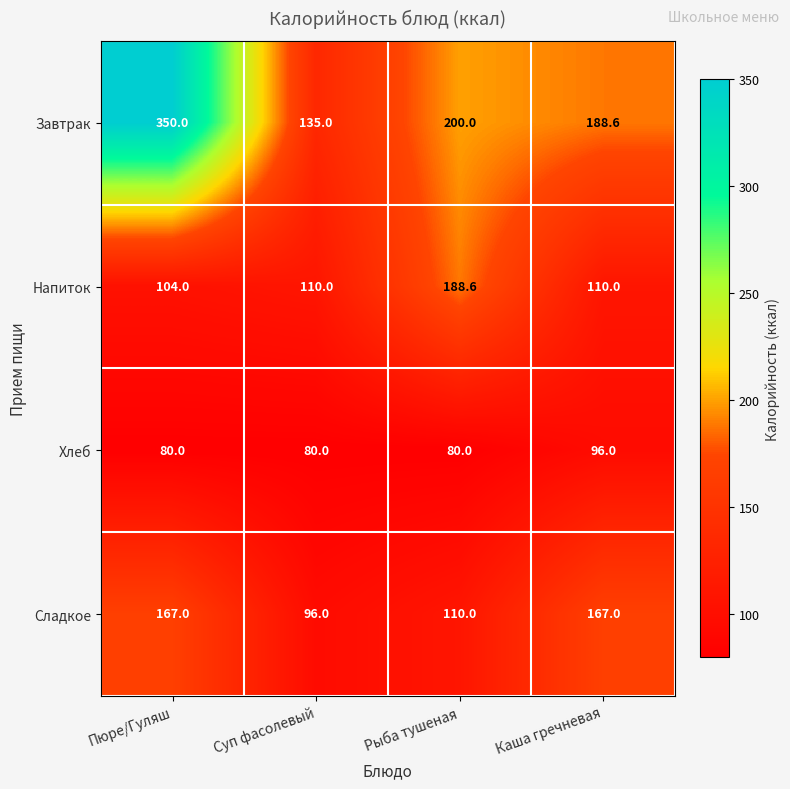

Reading left to right, extract all data points from this chart.

Завтрак: Пюре/Гуляш=350.0	Суп фасолевый=135.0	Рыба тушеная=200.0	Каша гречневая=188.6
Напиток: Пюре/Гуляш=104.0	Суп фасолевый=110.0	Рыба тушеная=188.6	Каша гречневая=110.0
Хлеб: Пюре/Гуляш=80.0	Суп фасолевый=80.0	Рыба тушеная=80.0	Каша гречневая=96.0
Сладкое: Пюре/Гуляш=167.0	Суп фасолевый=96.0	Рыба тушеная=110.0	Каша гречневая=167.0